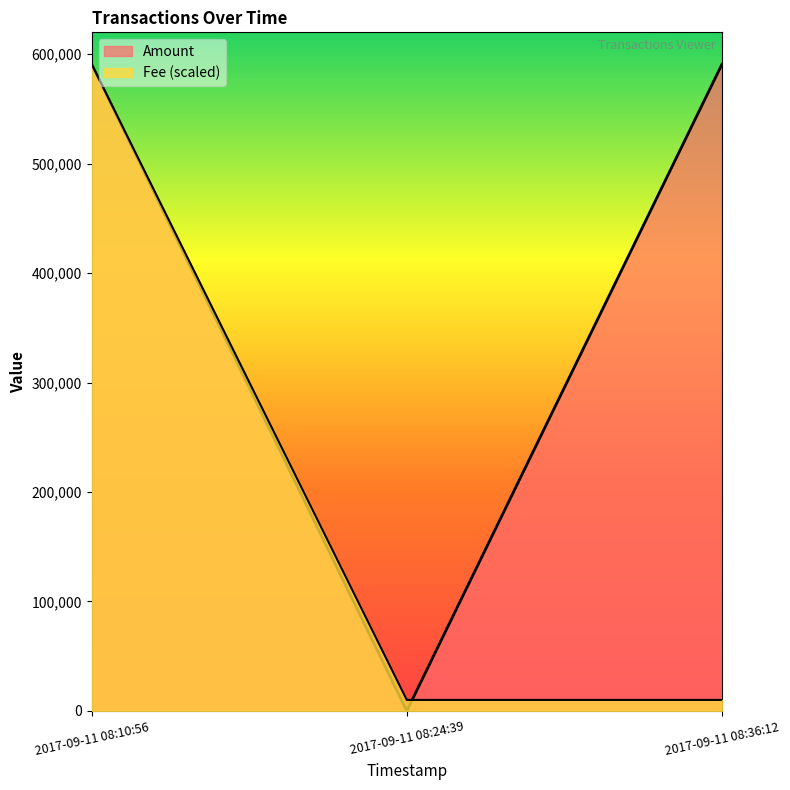

Reading left to right, transcribe all the data shown in this chart.

Amount: 2017-09-11 08:10:56=590723.0	2017-09-11 08:24:39=0.0	2017-09-11 08:36:12=590783.1
Fee: 2017-09-11 08:10:56=590783.1	2017-09-11 08:24:39=10013.3	2017-09-11 08:36:12=10013.3